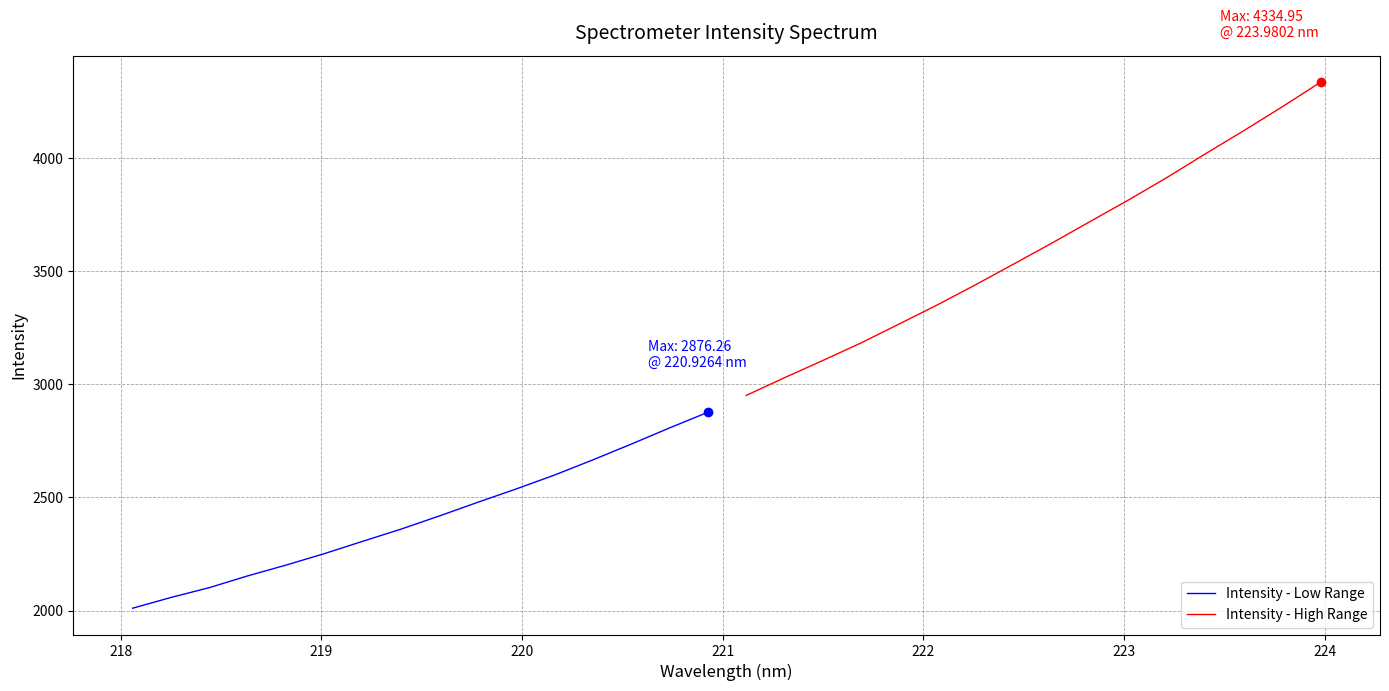

What is the minimum value shown in the chart?

2010.6